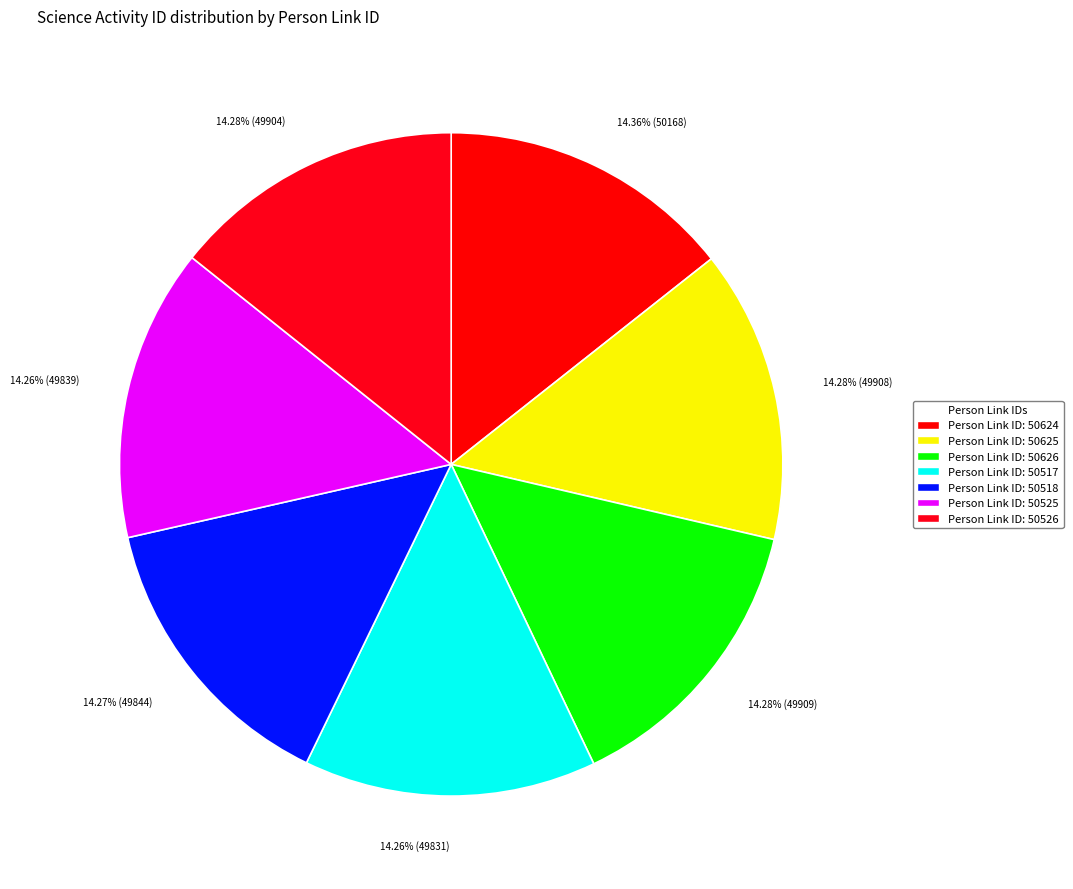

How many segments does this pie chart have?

7